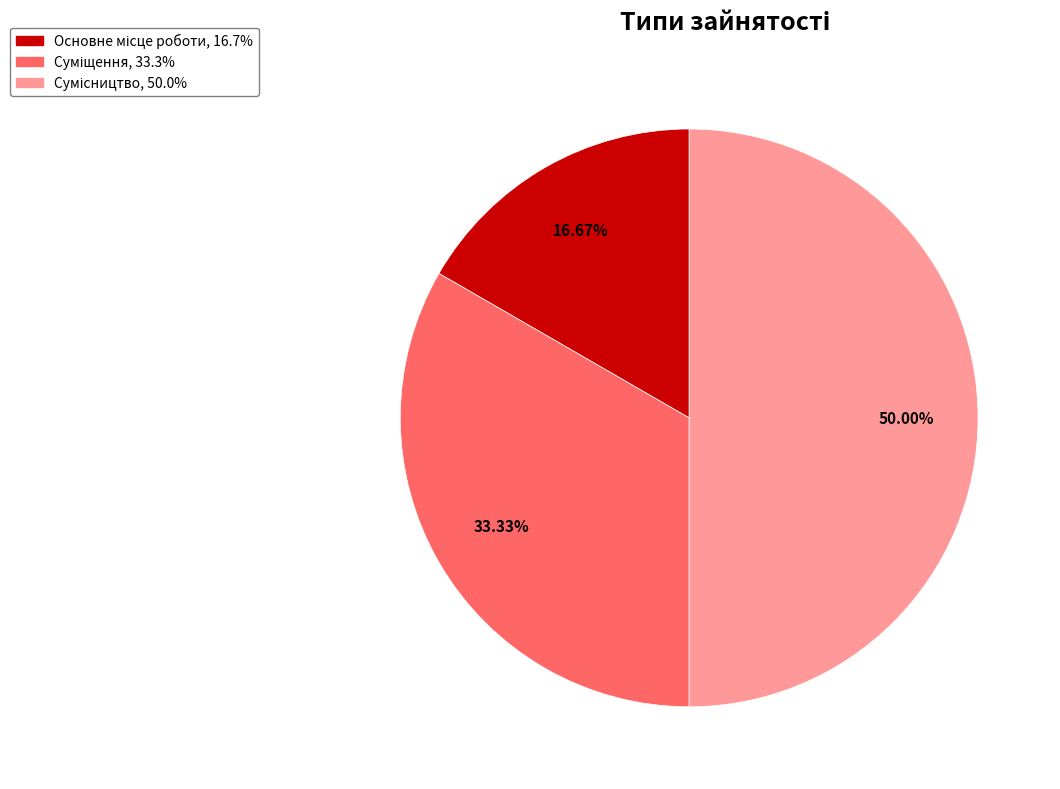

True or false: Суміщення accounts for 33% of the total.

True